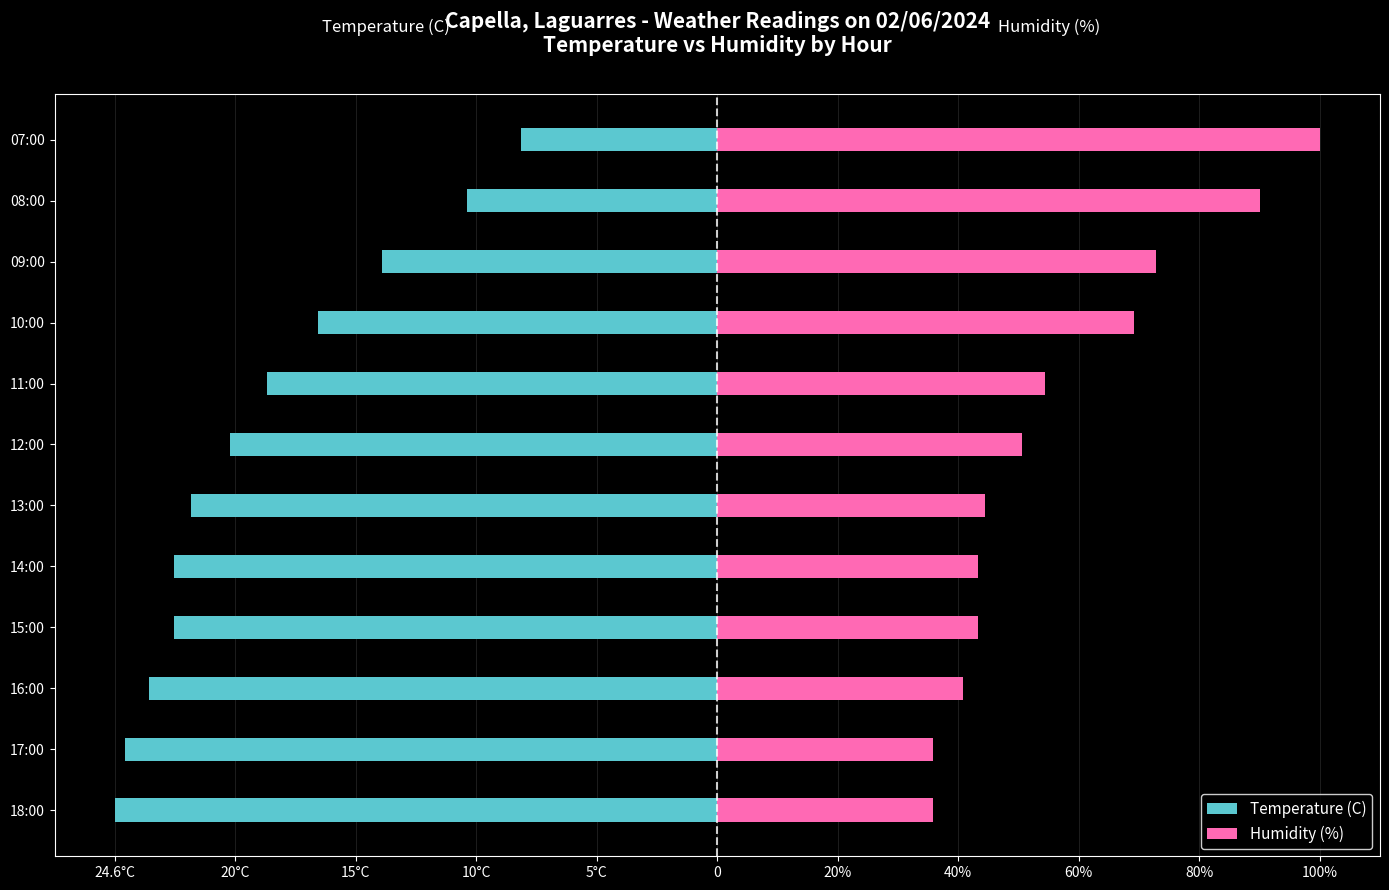

Rank the series at 09:00 from highest to lowest value.

Humidity (%), Temperature (C)